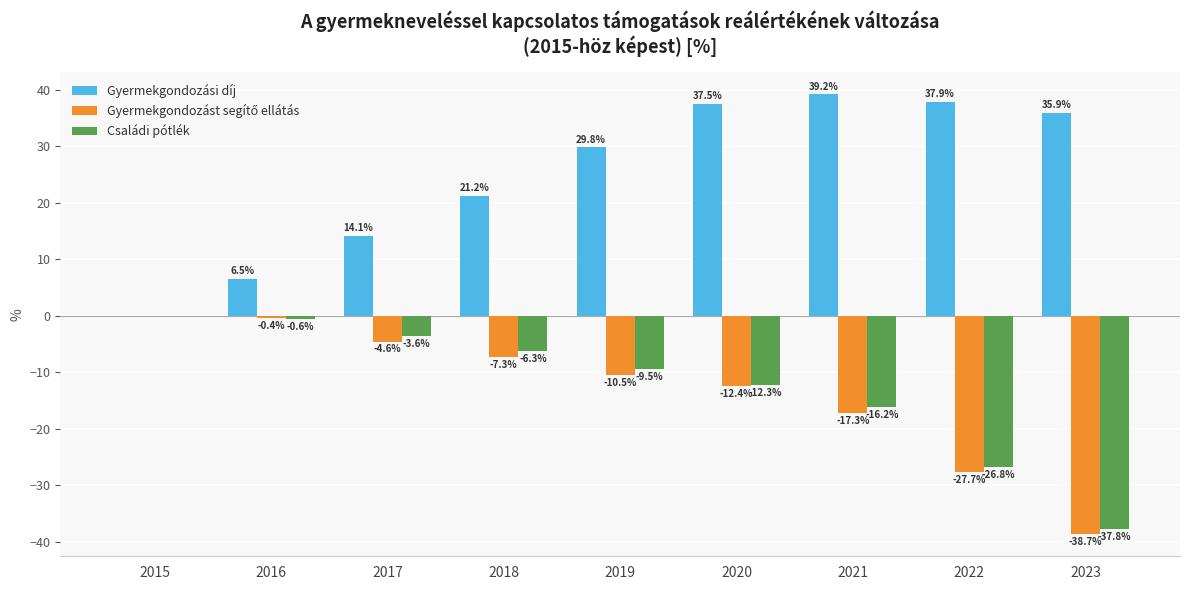

What is the spread (max minus min) of values at 2020?

49.9